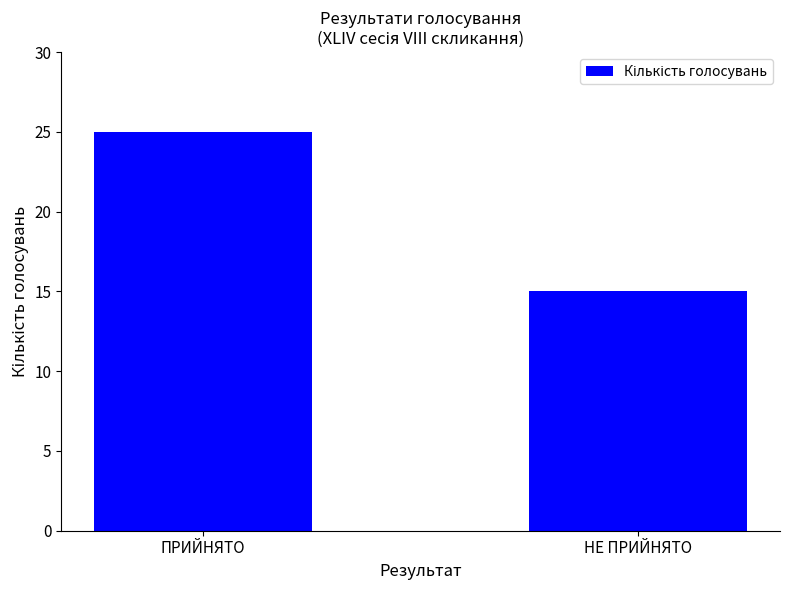

Rank the categories by value from highest to lowest.

ПРИЙНЯТО, НЕ ПРИЙНЯТО